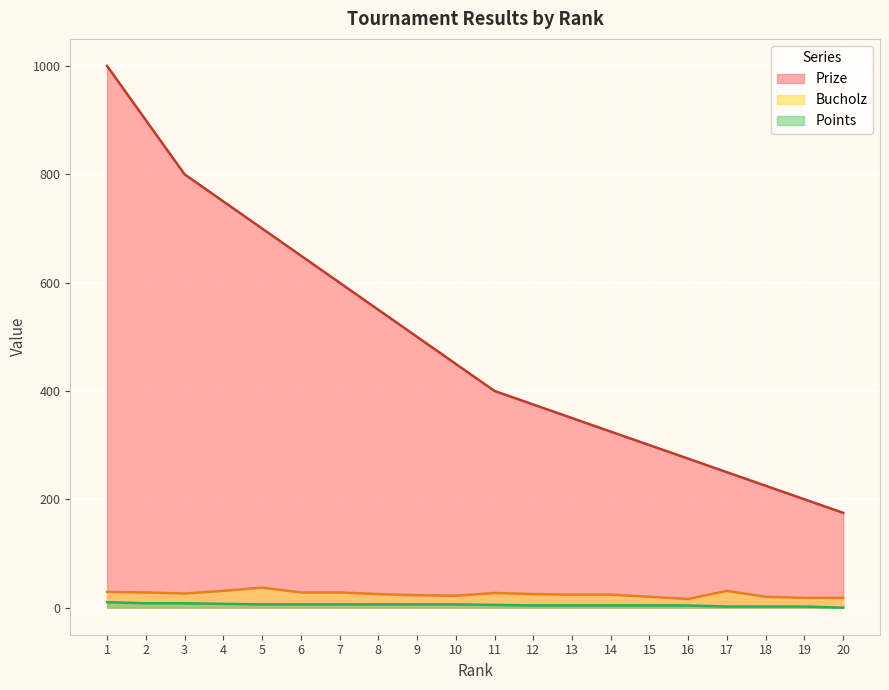

At how many categories does at least one series exceed 415?

10